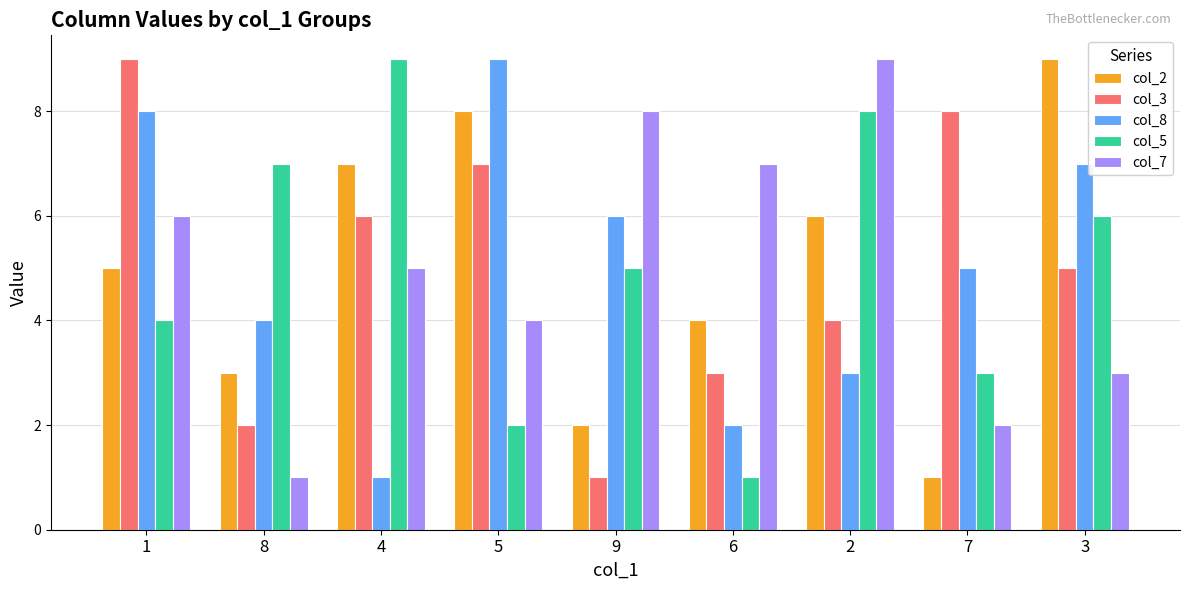

Reading left to right, extract all data points from this chart.

col_2: 5	3	7	8	2	4	6	1	9
col_3: 9	2	6	7	1	3	4	8	5
col_8: 8	4	1	9	6	2	3	5	7
col_5: 4	7	9	2	5	1	8	3	6
col_7: 6	1	5	4	8	7	9	2	3